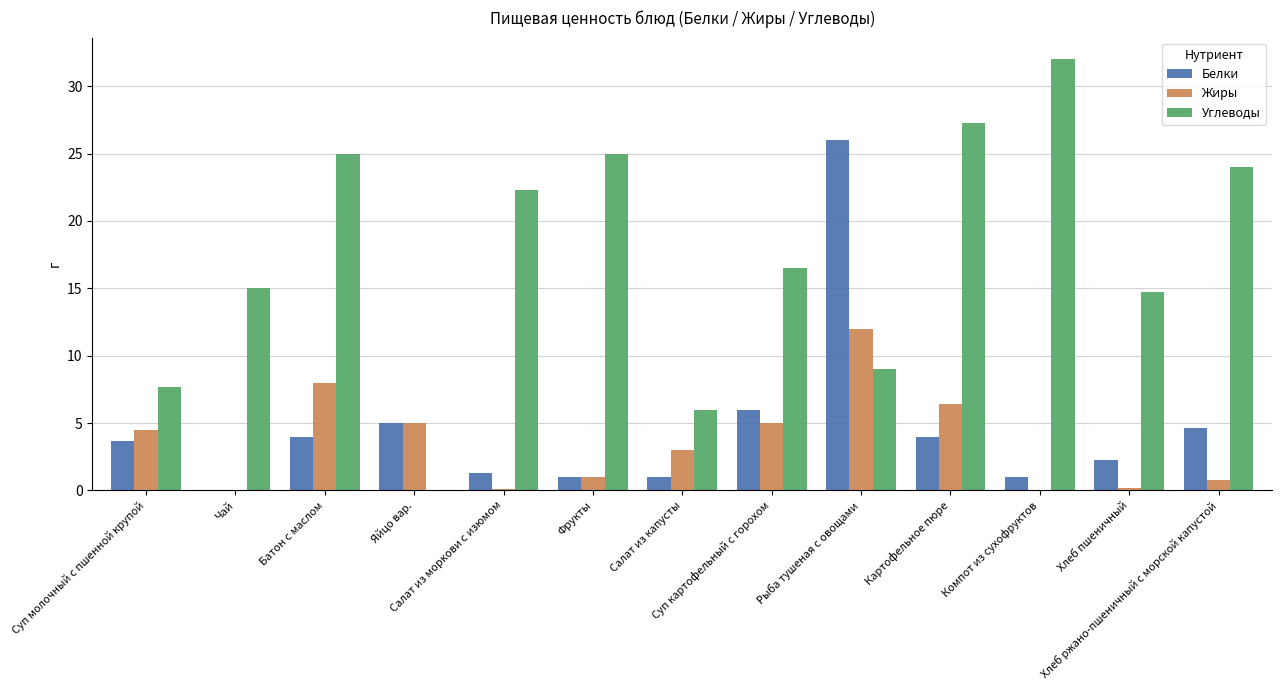

What is the spread (max minus min) of values at Суп молочный с пшенной крупой?

4.0